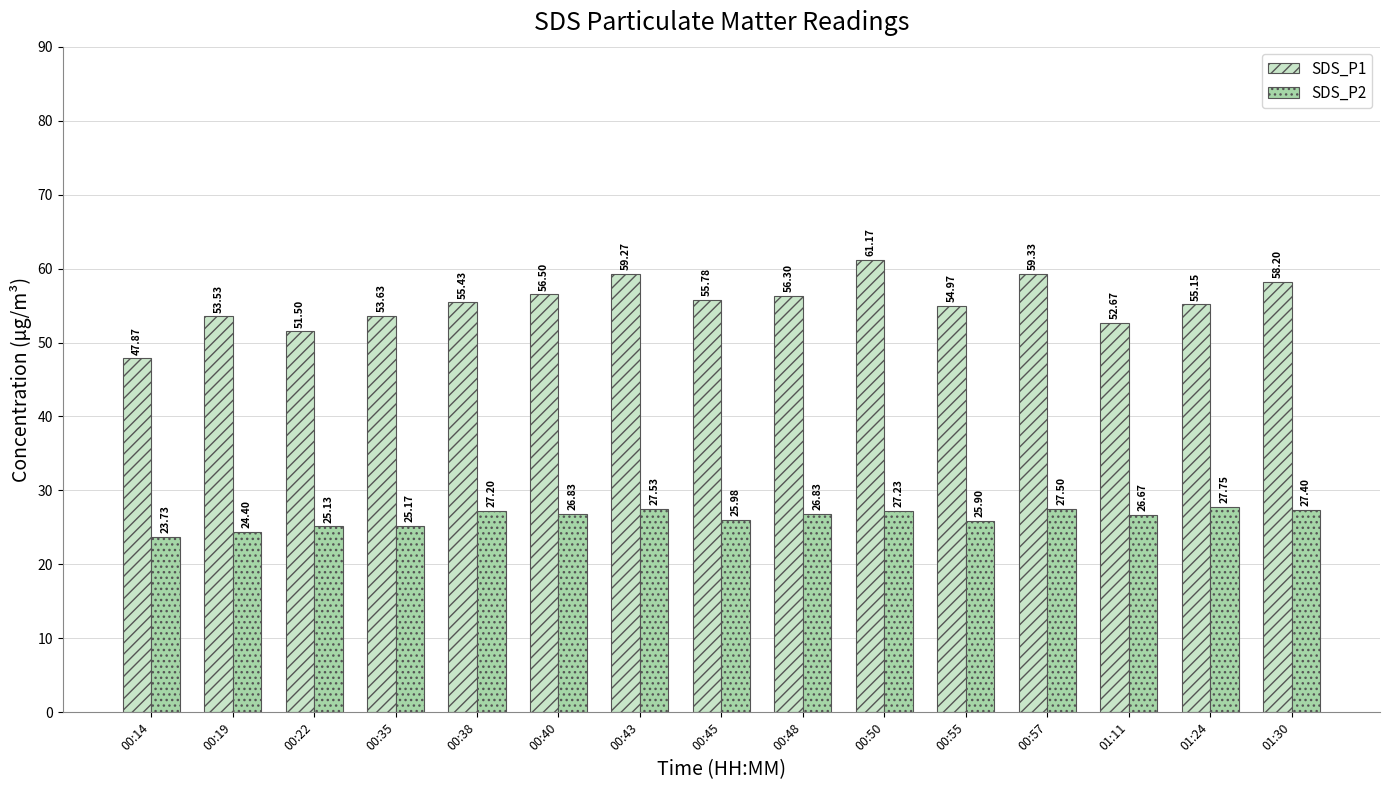

Read the SDS_P2 value at 00:38.

27.2